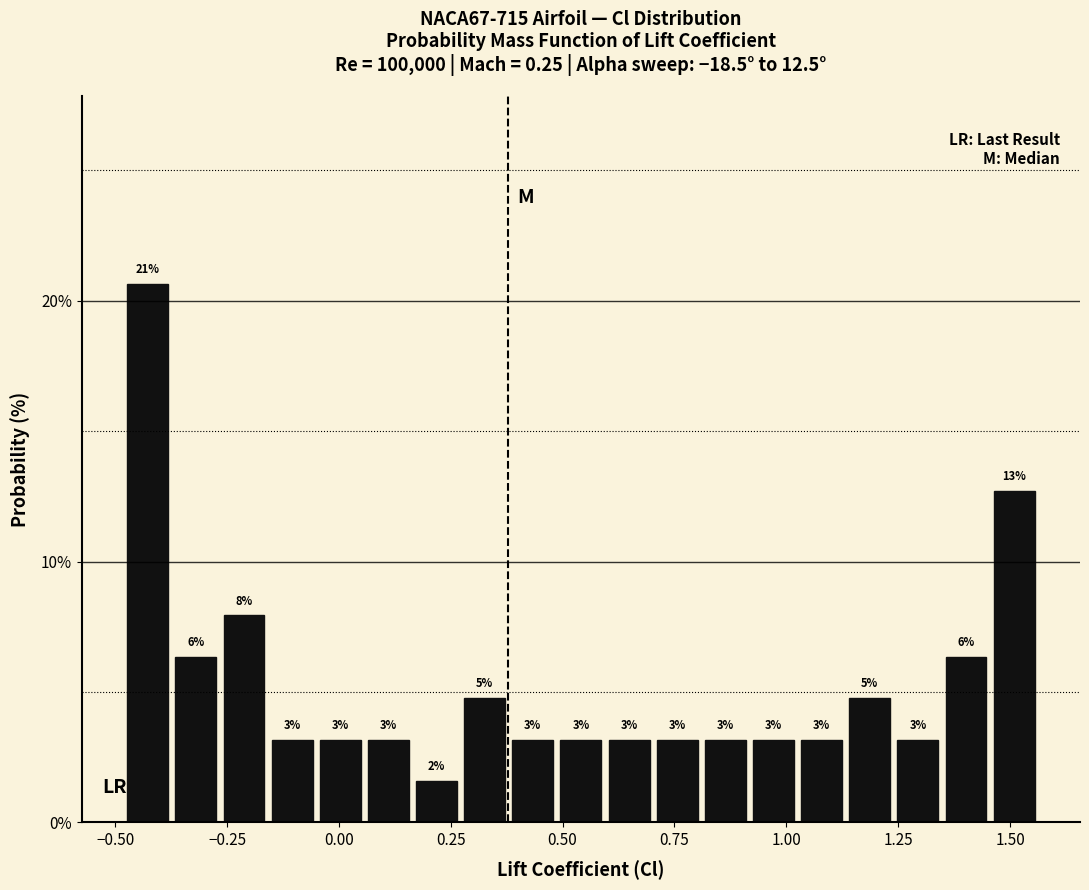

Around what value on the x-axis is the tallest bar? Give the approximate position of its centre, as read against the axis.

-0.45